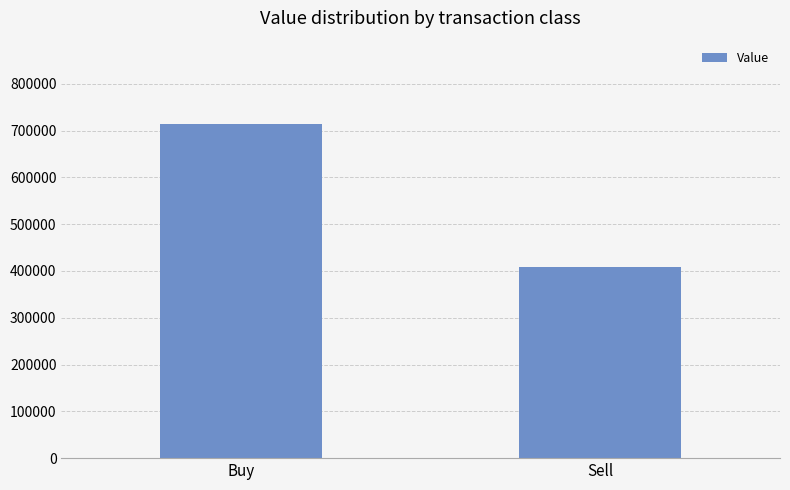

Reading right to left, extract all data points from this chart.

408946	713657